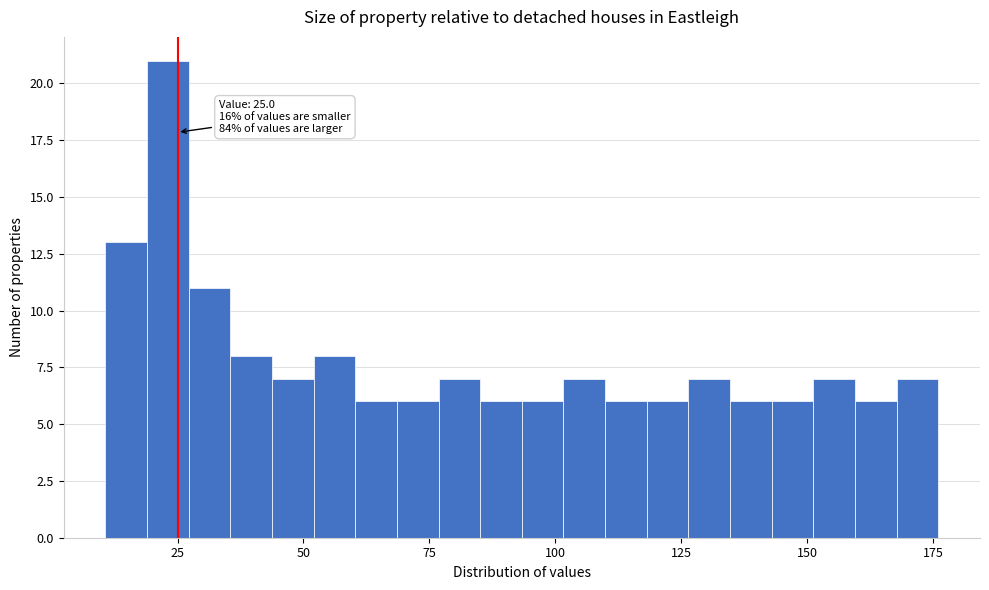

Read against the x-axis, roughly where is the centre of the tallest bar?

25